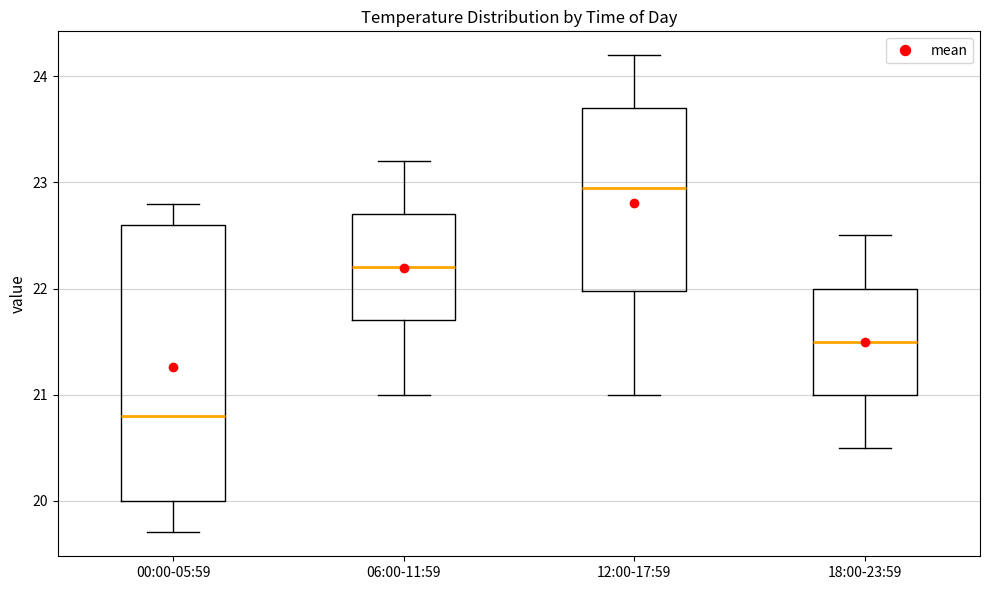

Which box's median line is the lowest?

00:00-05:59